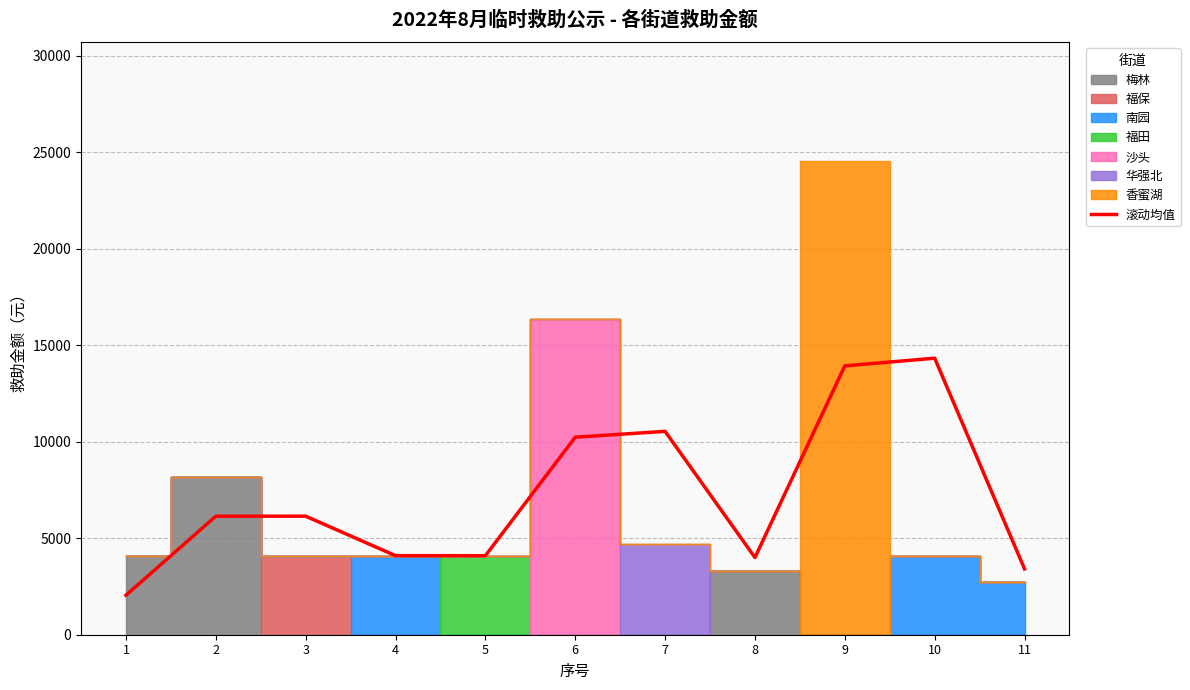

How many data points does each series have?

11